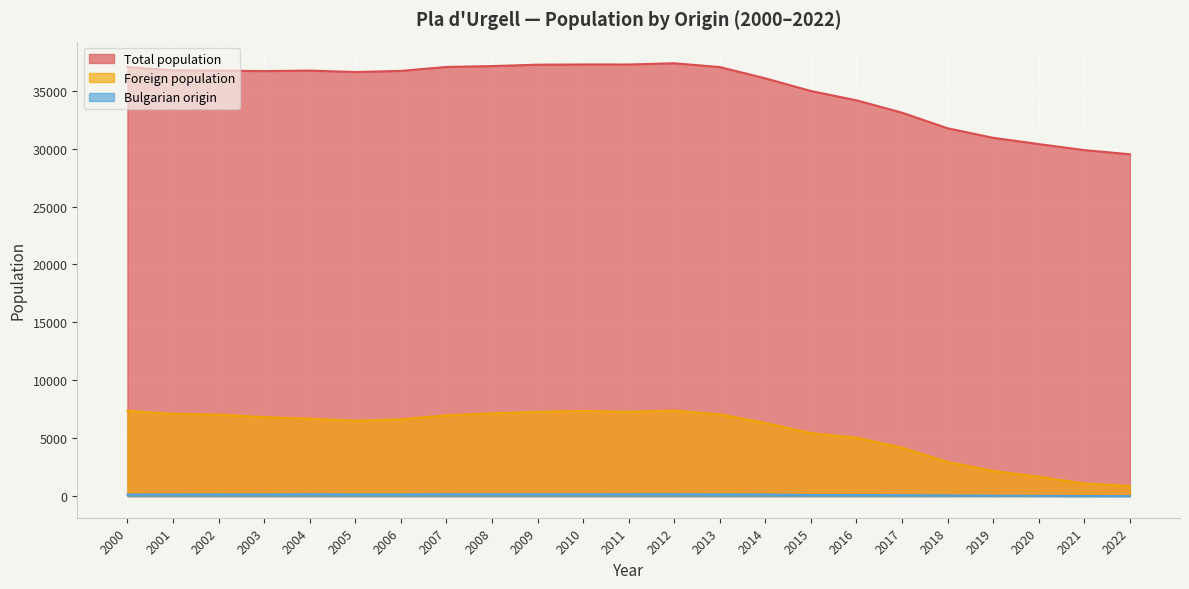

True or false: Foreign population has a value of 2296 at 2004.

False